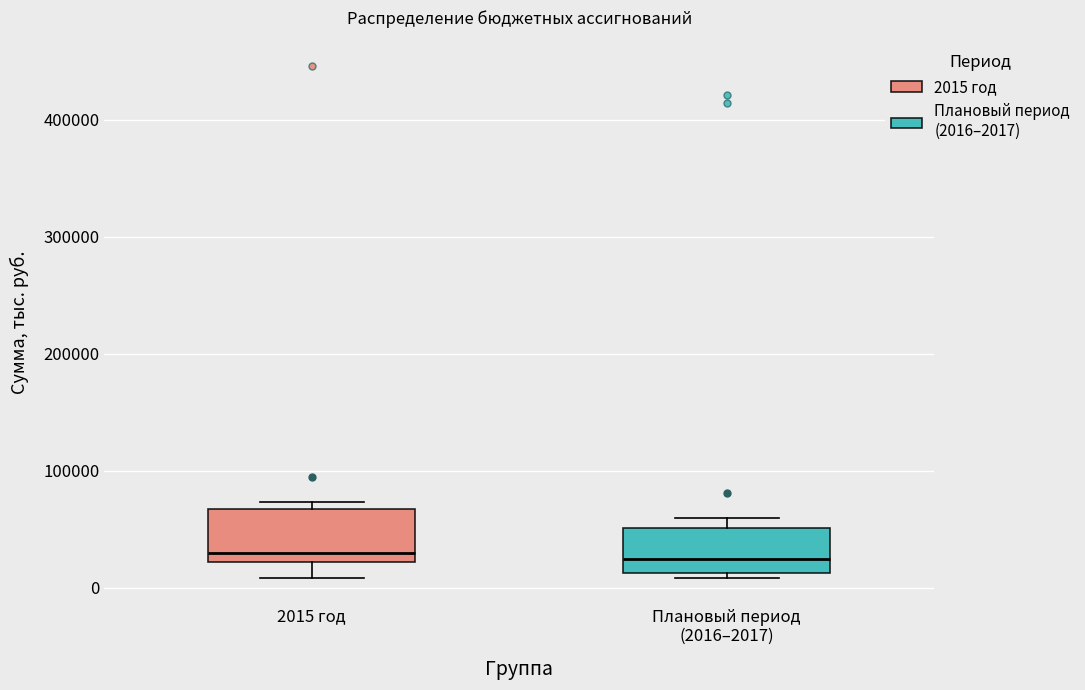

Reading left to right, transcribe this box plot: for each box, give where its median line is, the range the box spans, and where its two whiskers end, as read against the y-axis. The values are not printed on the chart, so give them approximately, as read against the axis.

2015 год: median 30000, box 20000 to 70000, whiskers 10000 to 70000 (just above the box's upper edge)
Плановый период (2016–2017): median 20000, box 10000 to 50000, whiskers 10000 (just below the box's lower edge) to 60000